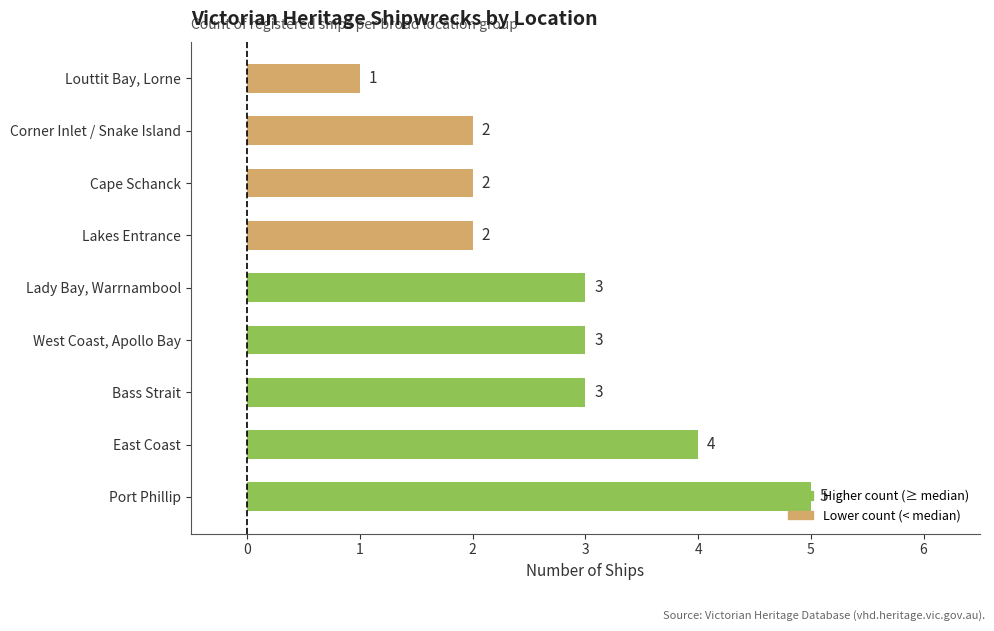

Which label corresponds to the smallest value in the chart?

Louttit Bay, Lorne